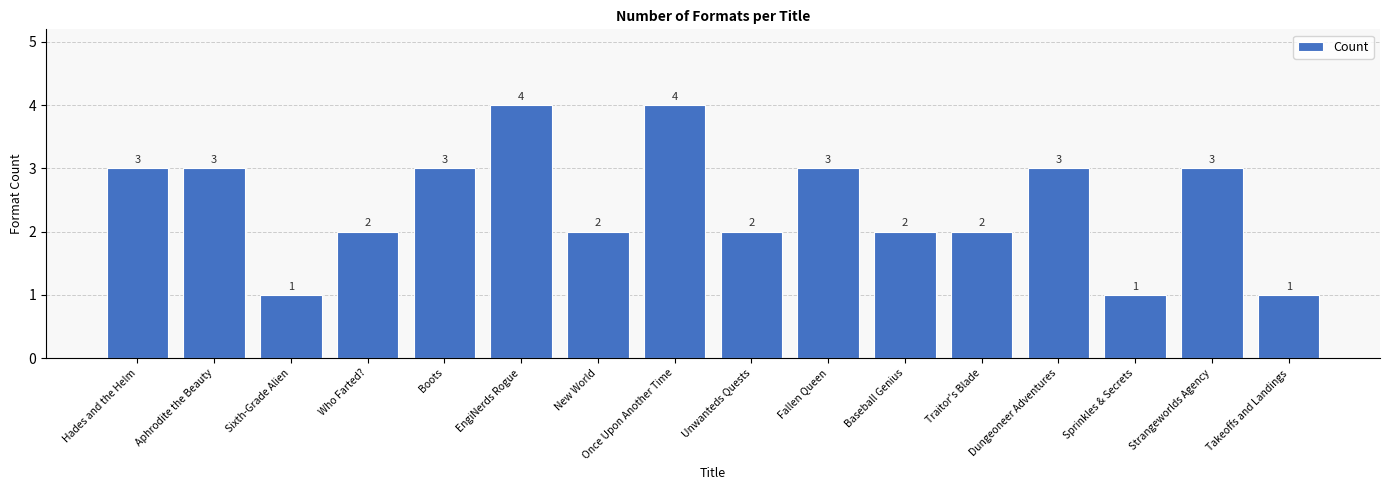

What is the smallest value displayed?

1